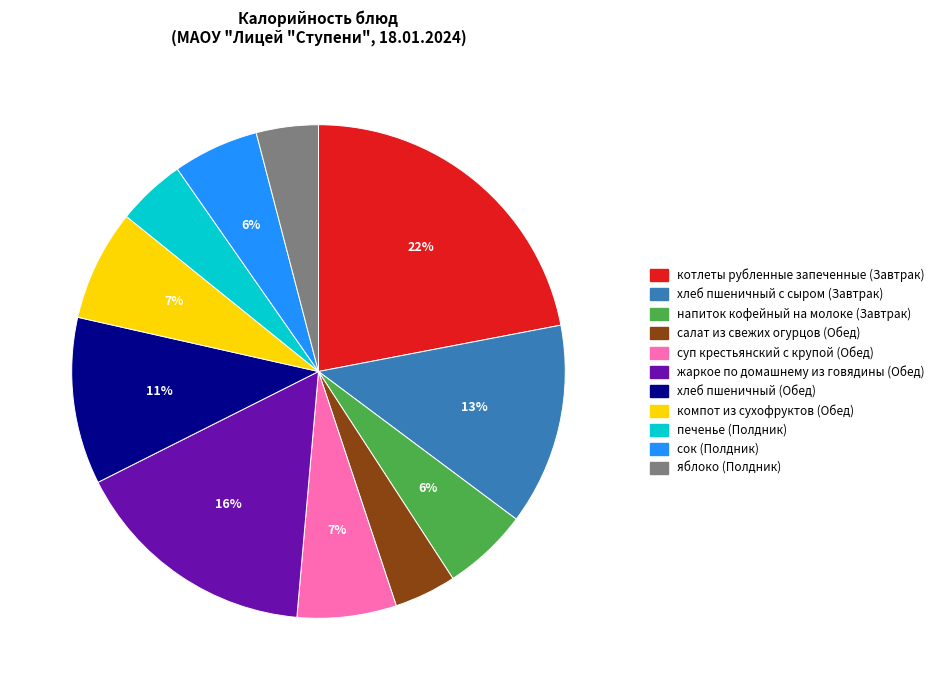

Combined, do салат из свежих огурцов (Обед) and напиток кофейный на молоке (Завтрак) account for over 50%?

No